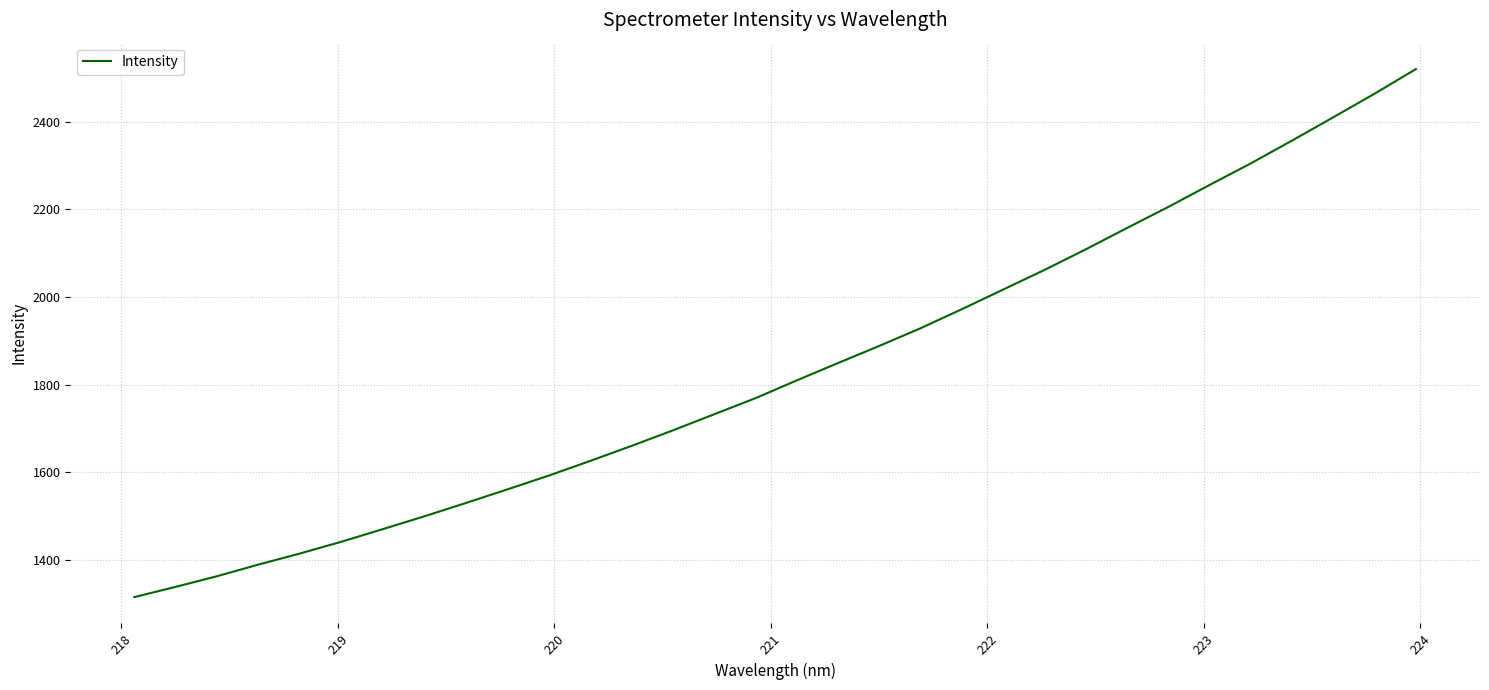

What is the greatest value displayed?

2520.3